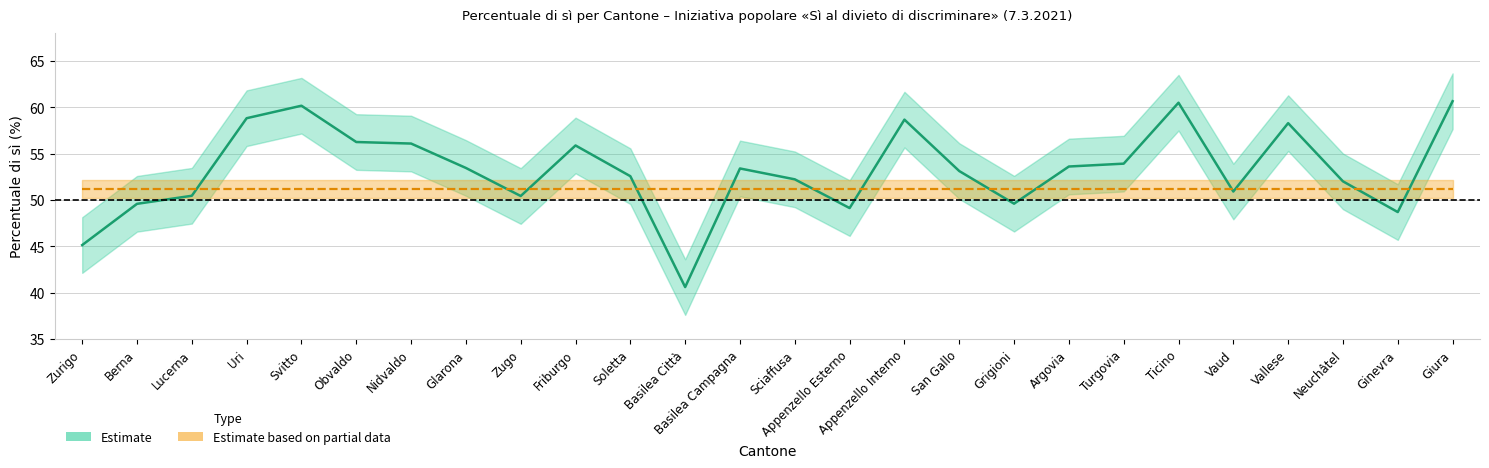

Rank the categories by value from lowest to highest.

Basilea Città, Zurigo, Ginevra, Appenzello Esterno, Berna, Grigioni, Zugo, Lucerna, Vaud, Neuchâtel, Sciaffusa, Soletta, San Gallo, Basilea Campagna, Glarona, Argovia, Turgovia, Friburgo, Nidvaldo, Obvaldo, Vallese, Appenzello Interno, Uri, Svitto, Ticino, Giura